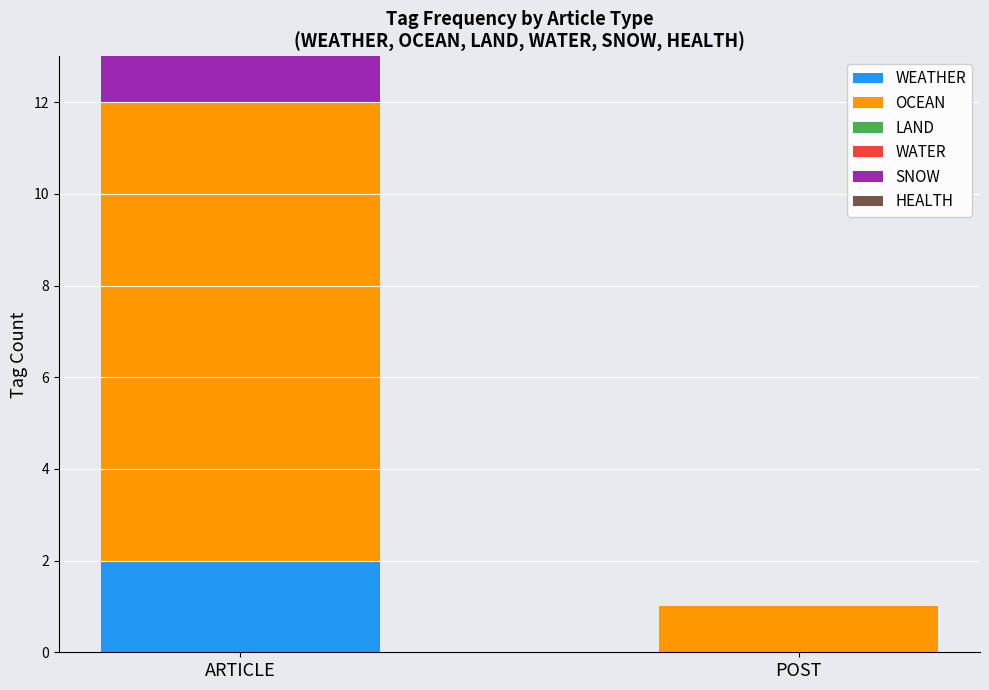

What is the total value across all series at ARTICLE?

13